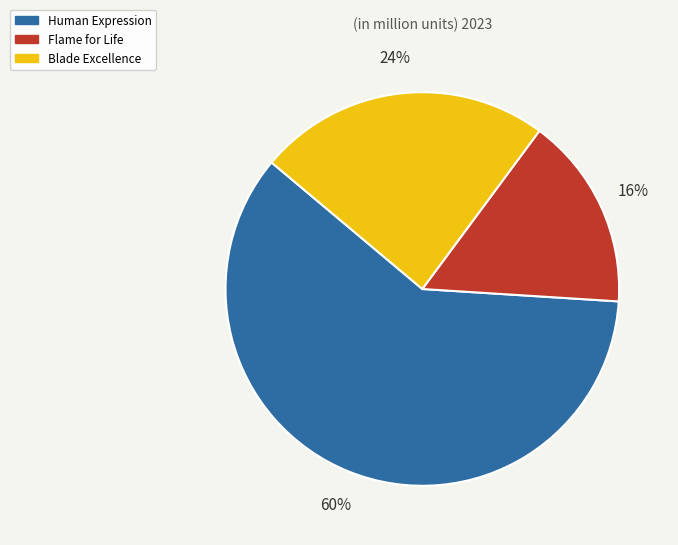

Approximately how many times larger is the value at Human Expression compared to Flame for Life?

3.8